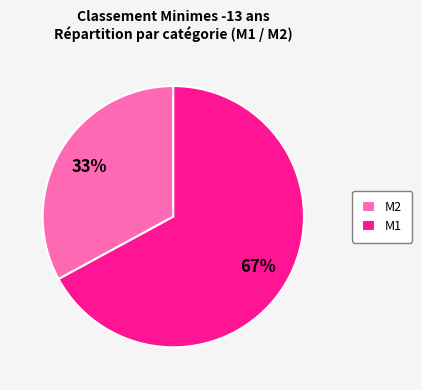

Does any single category account for the majority?

Yes